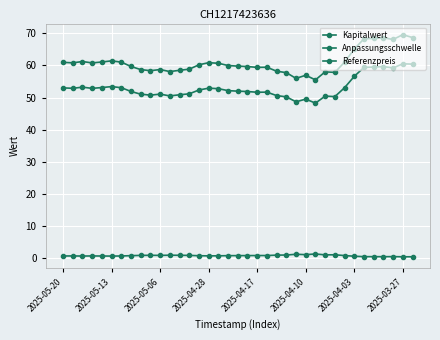

Reading right to left, extract all data points from this chart.

Kapitalwert: 0.4	0.4	0.5	0.4	0.4	0.4	0.6	0.8	1.0	1.0	1.3	1.1	1.2	0.9	0.9	0.8	0.8	0.8	0.8	0.8	0.7	0.7	0.7	0.8	0.9	0.9	0.8	0.9	0.8	0.8	0.7	0.6	0.6	0.7	0.6	0.7	0.7
Anpassungsschwelle: 68.7	69.6	68.1	68.6	68.4	68.3	65.1	61.0	57.8	58.0	55.5	56.9	56.0	57.8	58.2	59.4	59.4	59.6	59.8	60.0	60.7	60.9	60.2	58.8	58.5	58.1	58.7	58.4	58.7	59.7	61.0	61.4	61.1	60.8	61.2	60.8	61.0
Referenzpreis: 60.4	60.5	59.2	59.7	59.5	59.4	56.6	53.1	50.3	50.5	48.3	49.5	48.7	50.2	50.6	51.7	51.6	51.9	52.0	52.1	52.8	52.9	52.4	51.2	50.9	50.5	51.1	50.8	51.0	51.9	53.1	53.4	53.1	52.9	53.2	52.9	53.0